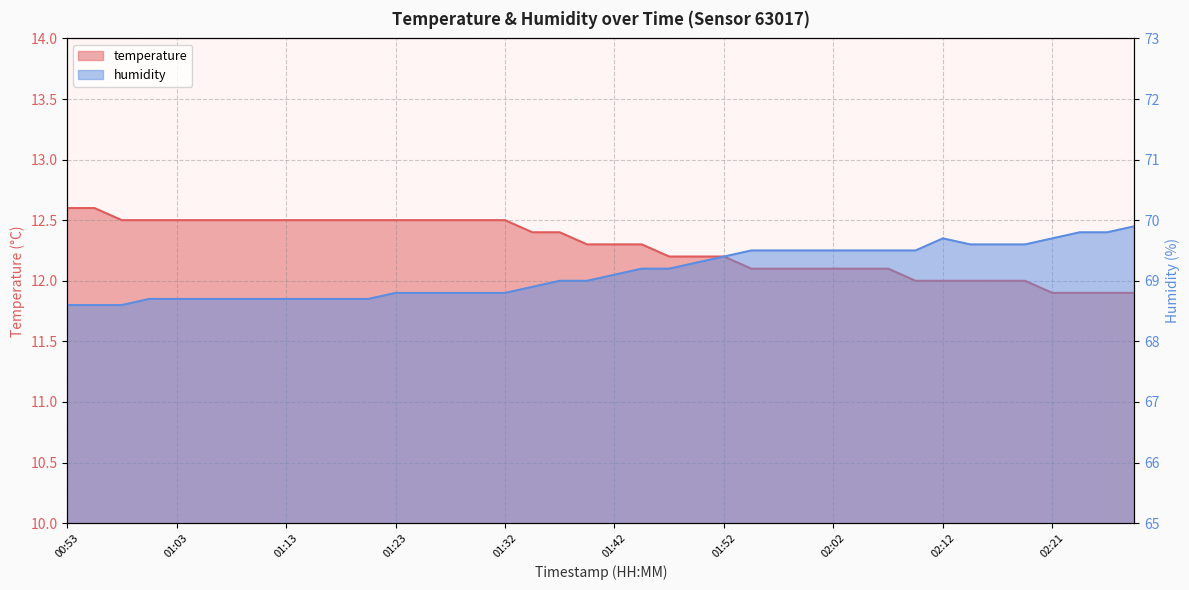

Reading right to left, extract all data points from this chart.

temperature: 11.9	11.9	11.9	11.9	12.0	12.0	12.0	12.0	12.0	12.1	12.1	12.1	12.1	12.1	12.1	12.2	12.2	12.2	12.3	12.3	12.3	12.4	12.4	12.5	12.5	12.5	12.5	12.5	12.5	12.5	12.5	12.5	12.5	12.5	12.5	12.5	12.5	12.5	12.6	12.6
humidity: 69.9	69.8	69.8	69.7	69.6	69.6	69.6	69.7	69.5	69.5	69.5	69.5	69.5	69.5	69.5	69.4	69.3	69.2	69.2	69.1	69.0	69.0	68.9	68.8	68.8	68.8	68.8	68.8	68.7	68.7	68.7	68.7	68.7	68.7	68.7	68.7	68.7	68.6	68.6	68.6